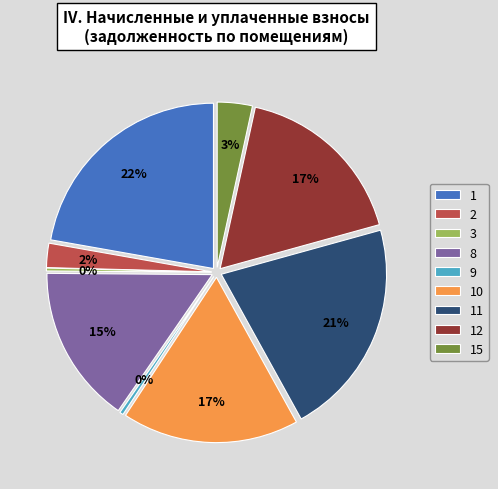

Does 9 represent more than half of the total?

No